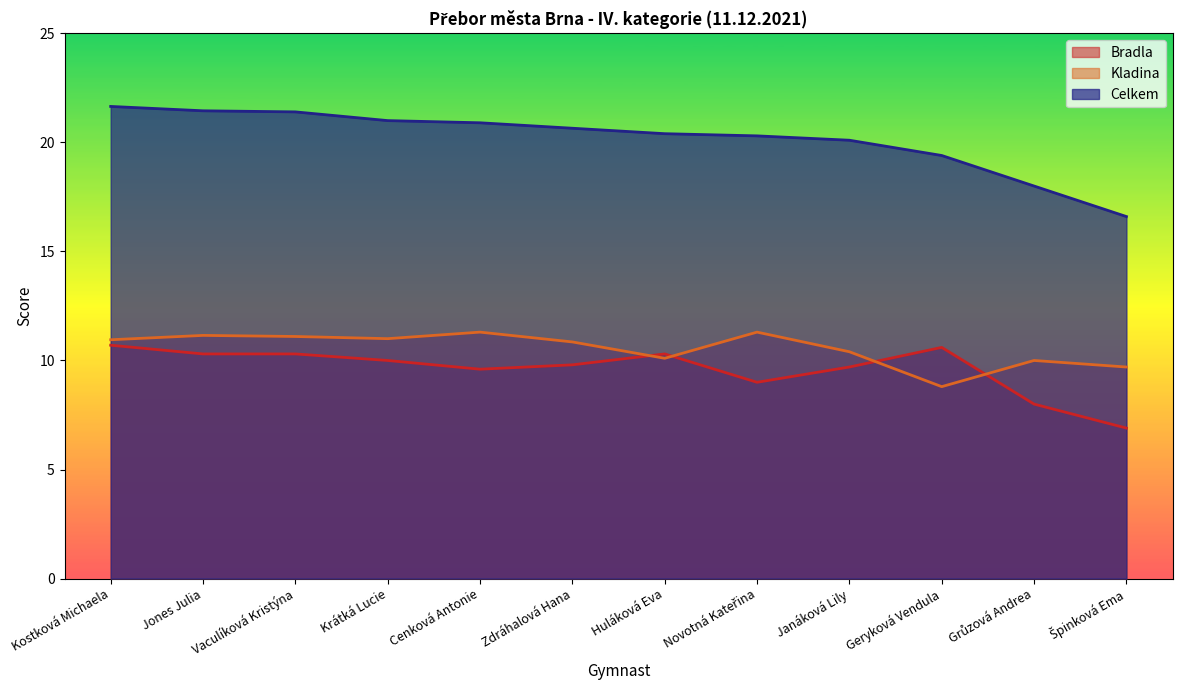

List the labels in order of kladina value, smallest first.

Geryková Vendula, Špinková Ema, Grůzová Andrea, Huláková Eva, Janáková Lily, Zdráhalová Hana, Kostková Michaela, Krátká Lucie, Vaculíková Kristýna, Jones Julia, Cenková Antonie, Novotná Kateřina